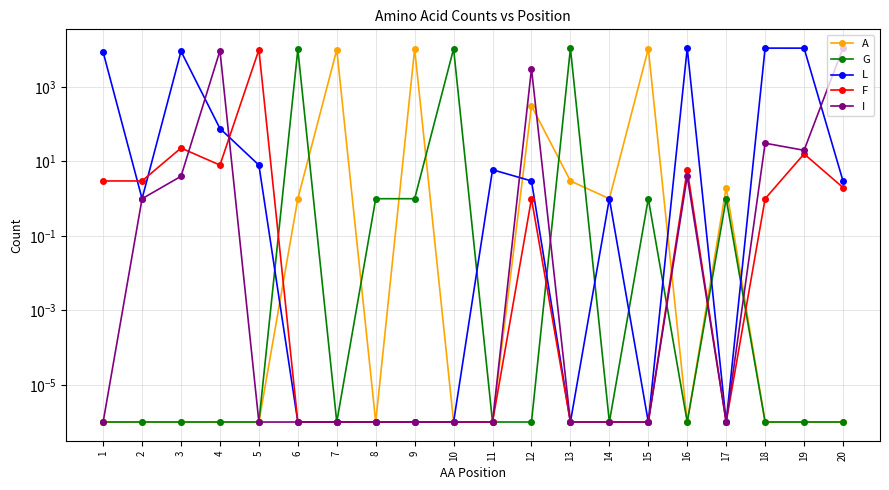

Rank the series at 3 from highest to lowest value.

L, F, I, A, G